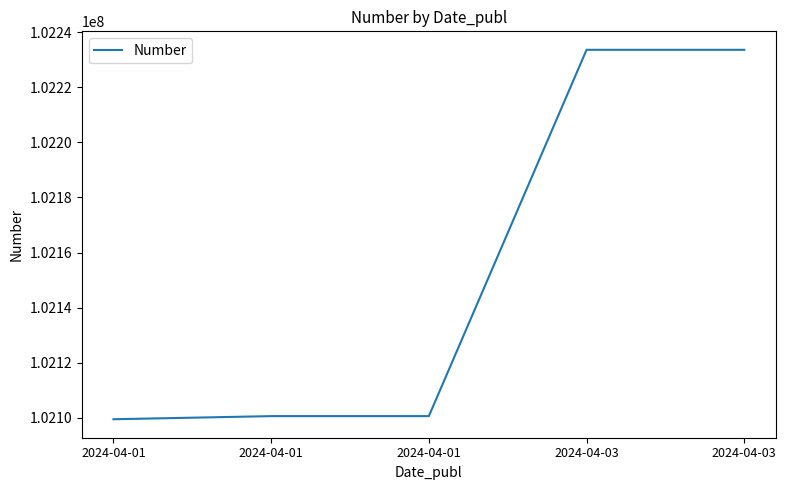

Reading left to right, extract all data points from this chart.

102099457	102100591	102100592	102233638	102233639